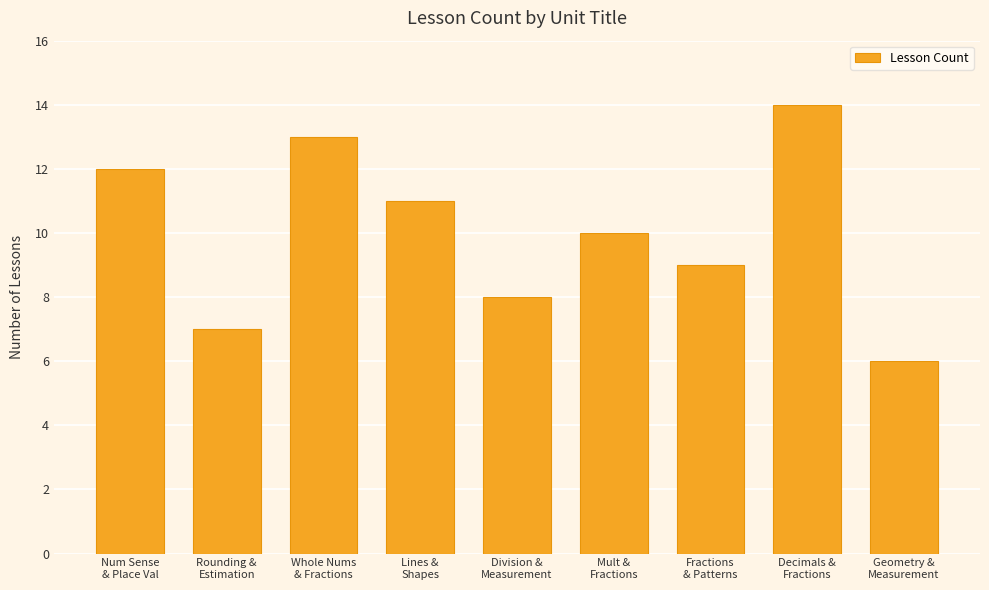

Rank the categories by value from lowest to highest.

Geometry &
Measurement, Rounding &
Estimation, Division &
Measurement, Fractions
& Patterns, Mult &
Fractions, Lines &
Shapes, Num Sense
& Place Val, Whole Nums
& Fractions, Decimals &
Fractions